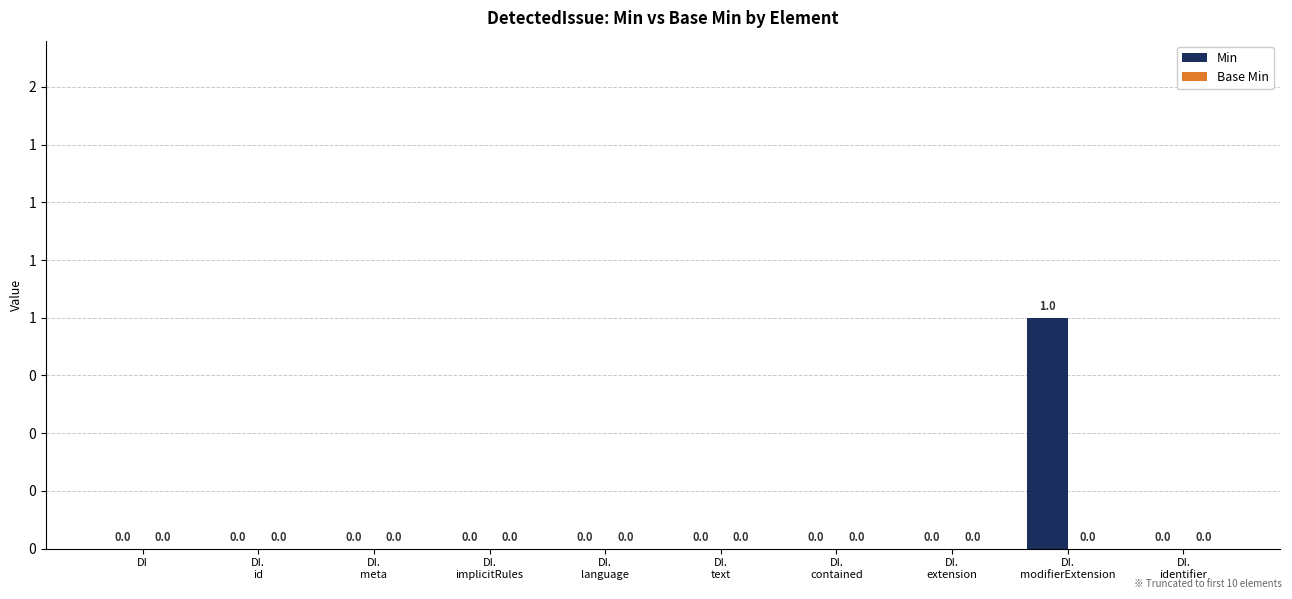

Reading right to left, what are all the values shown in this chart?

Min: 0	1	0	0	0	0	0	0	0	0
Base Min: 0	0	0	0	0	0	0	0	0	0